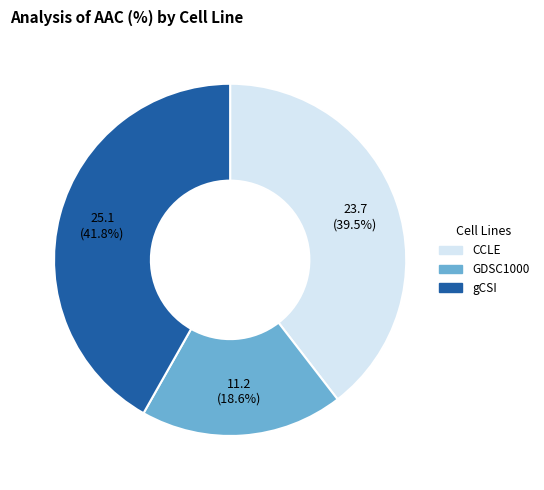

Count the number of slices in the pie.

3